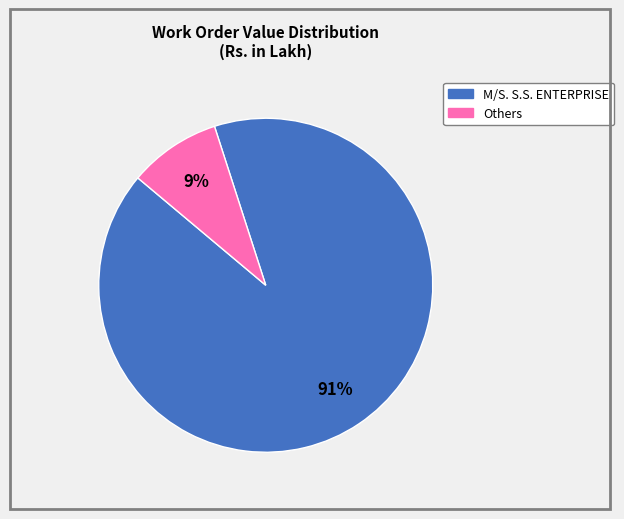

Is there any slice that represents more than half of the pie?

Yes